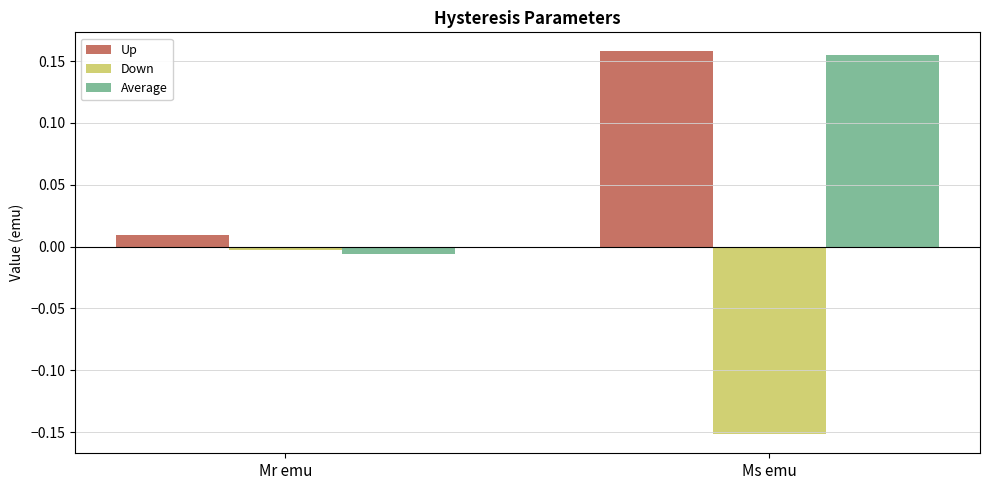

What is the difference between the Up values at Mr emu and Ms emu?

0.1